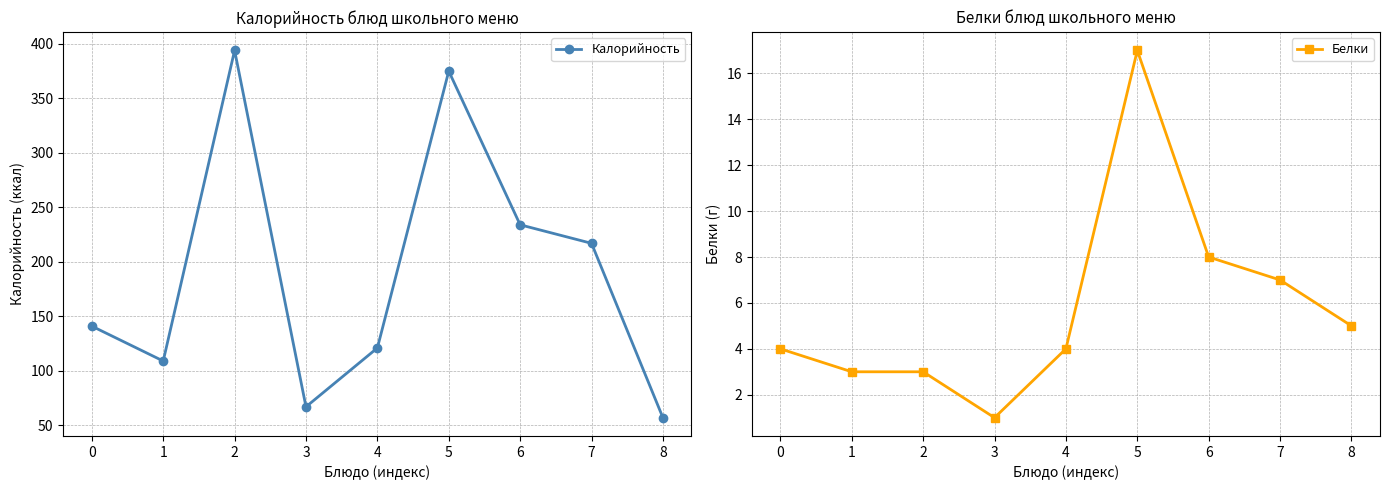

True or false: Белки has more than 2 points higher than both neighbors.

False